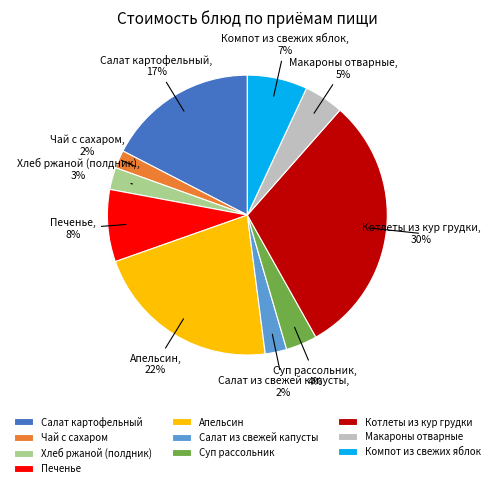

To the nearest percent, what is the difference between the largest and smallest slice percentages?

28%